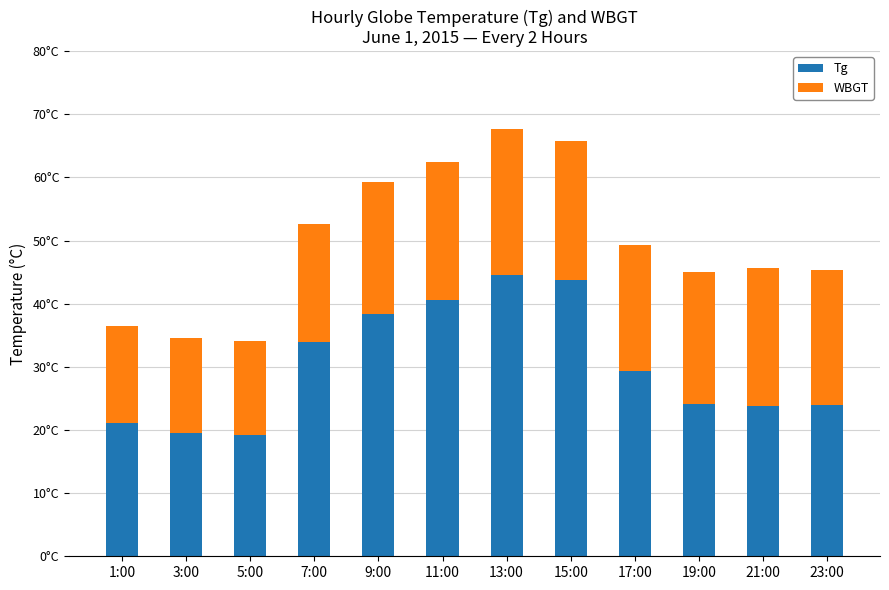

Are the bars grouped side by side (vs. stacked)?

No